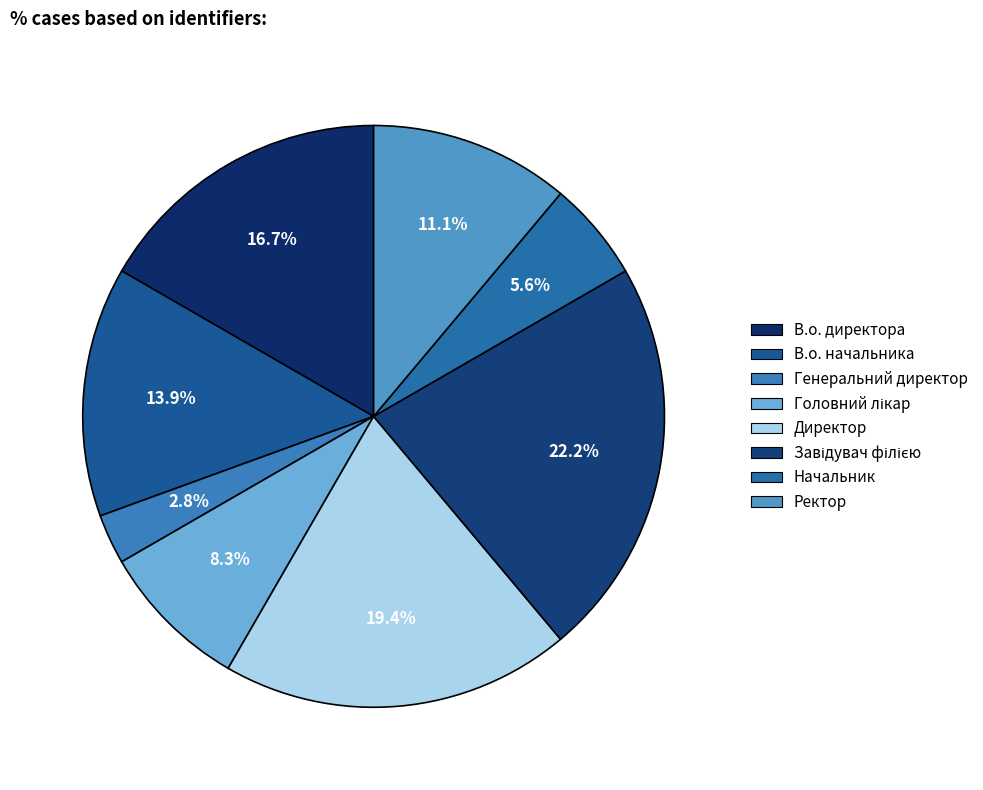

How many slices are in this pie chart?

8